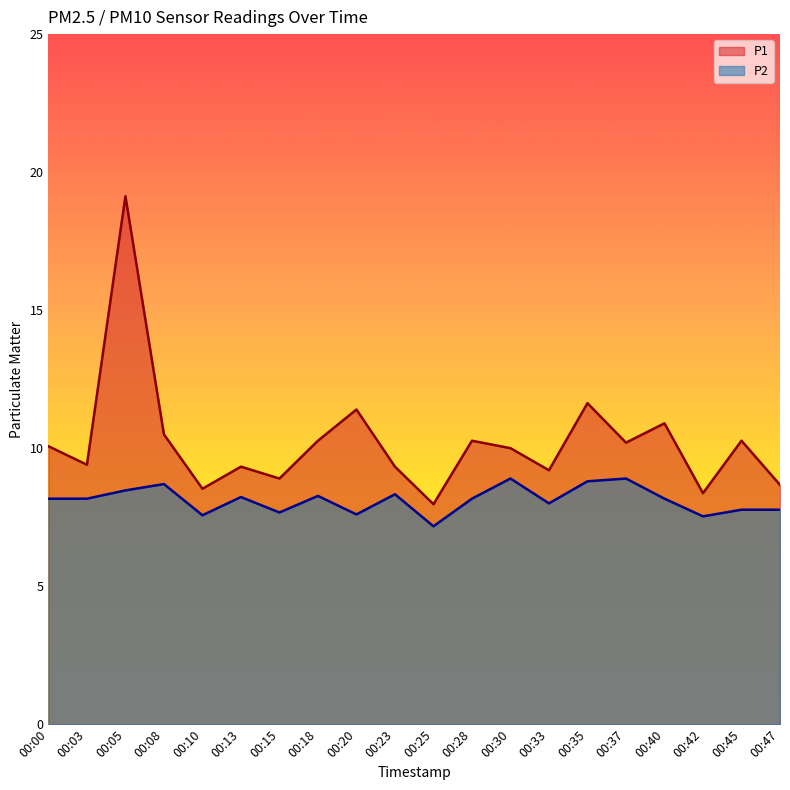

Which series has the largest total across all categories?

P1